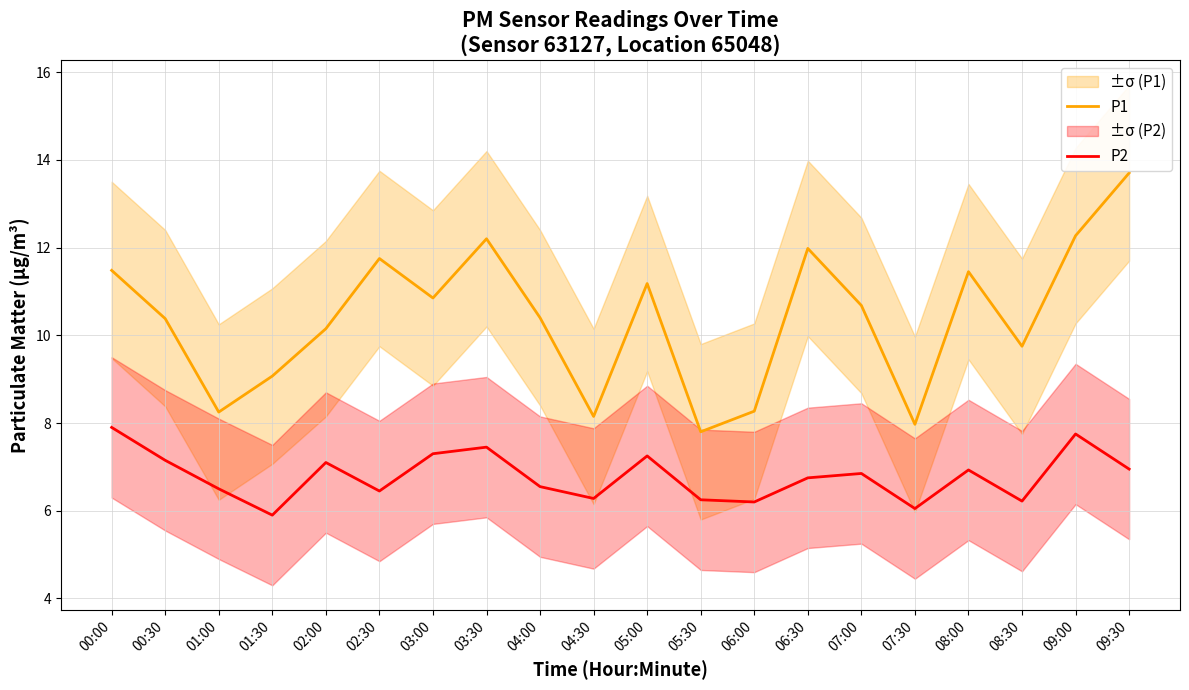

At which category is the sum across all series the highest?

09:30